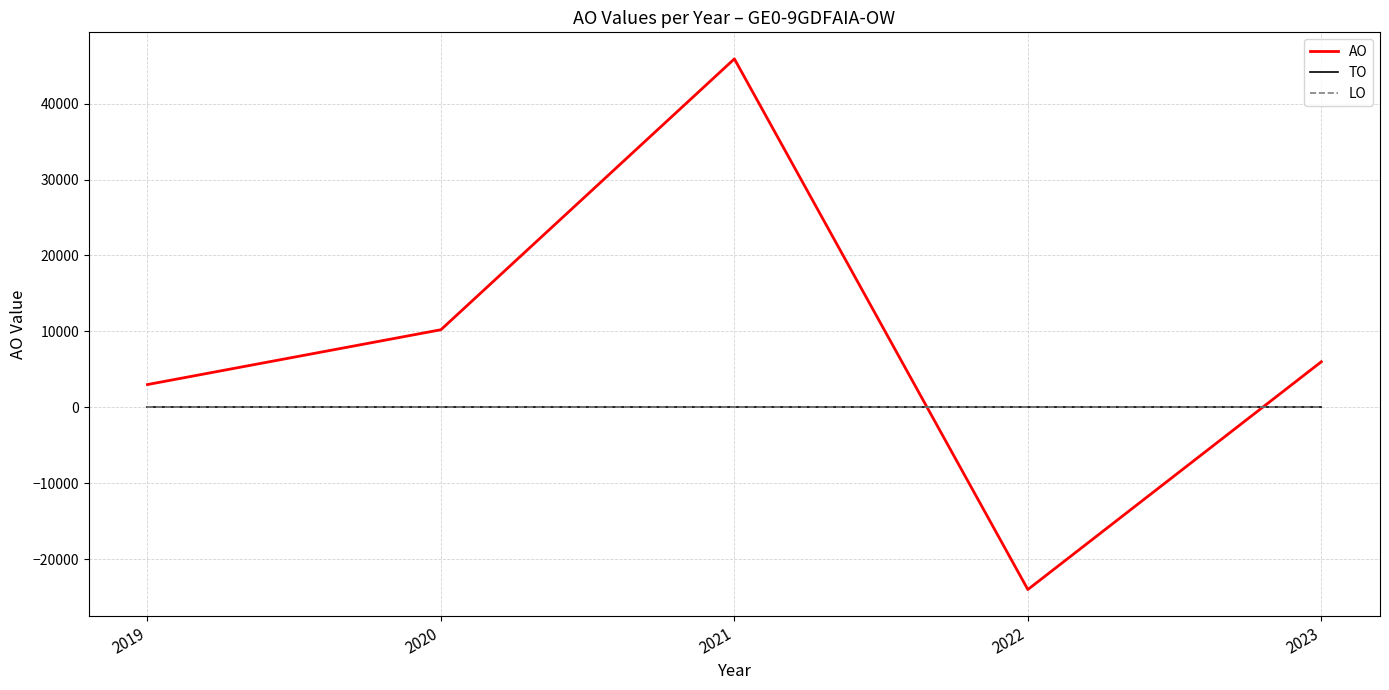

Reading right to left, list all the values displayed in this chart.

AO: 2023=6000	2022=-23995	2021=45892	2020=10220	2019=3000
TO: 2023=0	2022=0	2021=0	2020=0	2019=0
LO: 2023=0	2022=0	2021=0	2020=0	2019=0